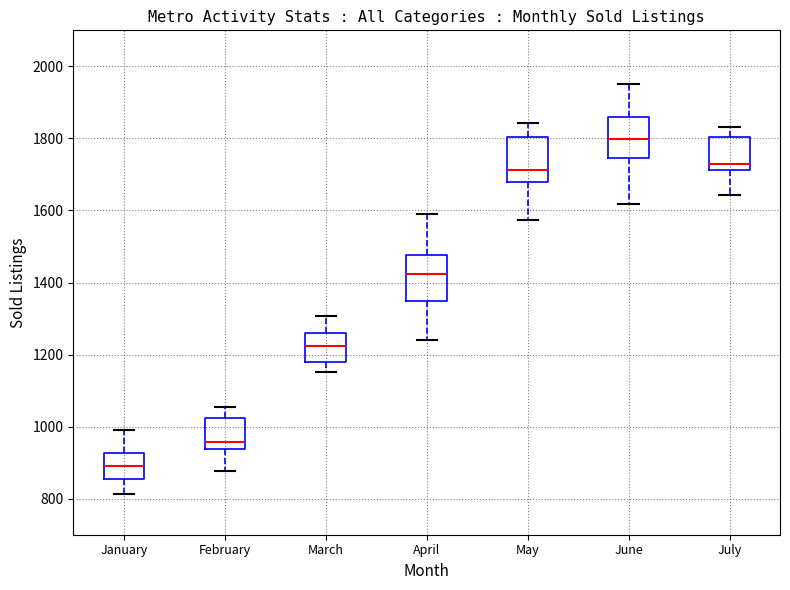

Which box has the highest median line?

June